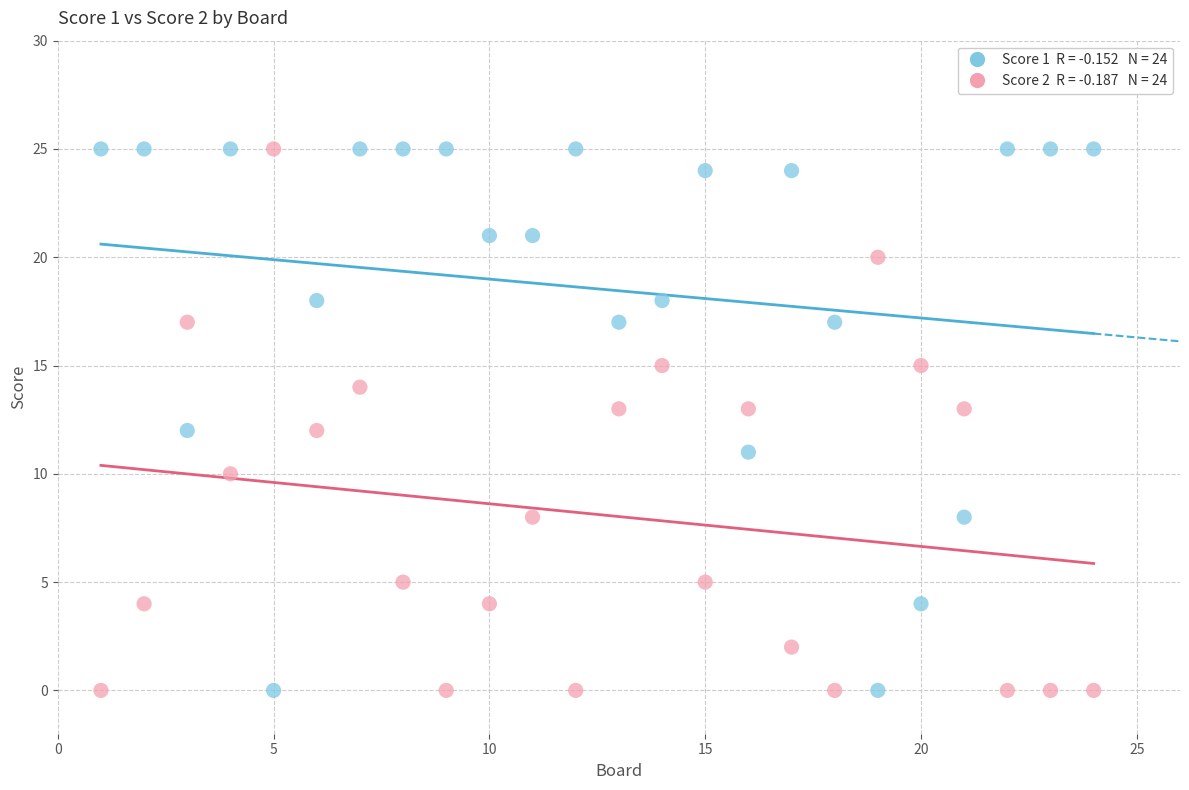

Across all data points, what is the range of X values (max minus min)?

23